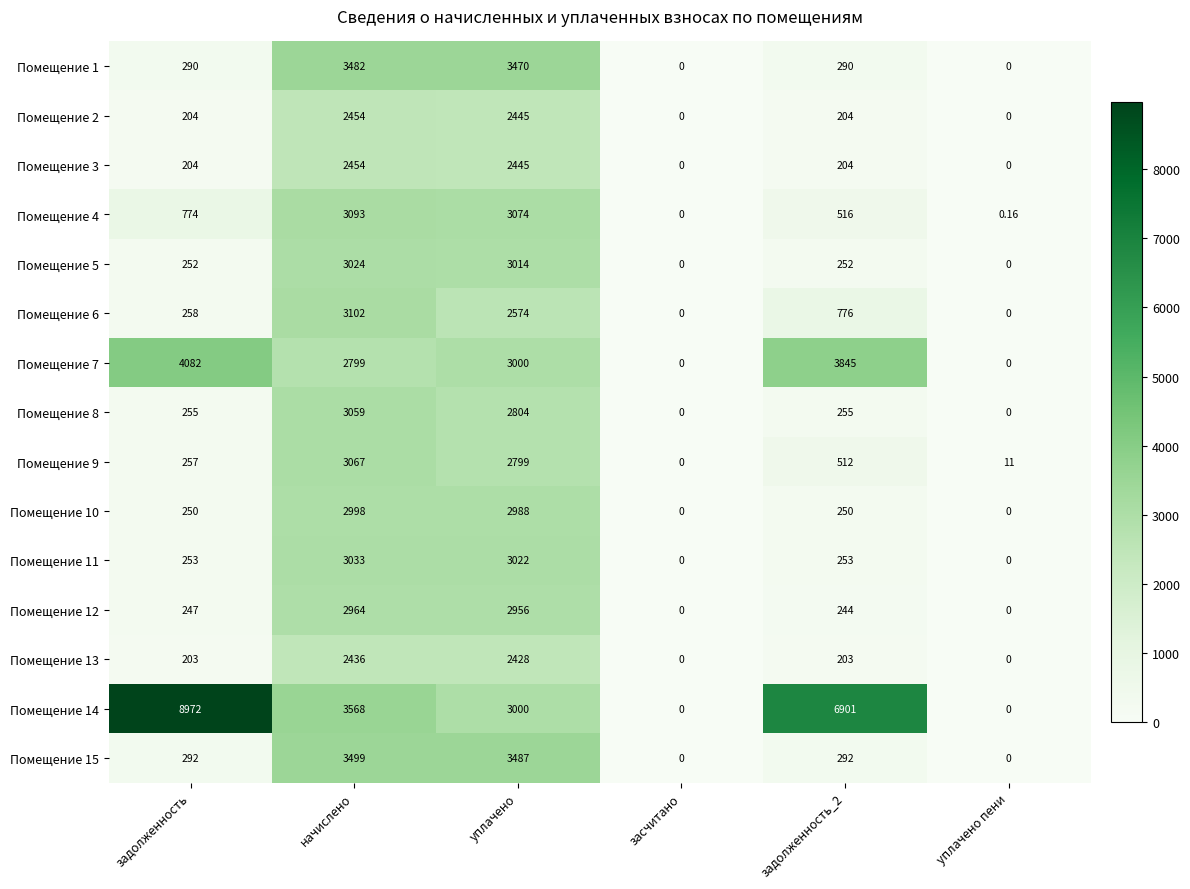

Is the value of Помещение 3 at уплачено greater than the value of Помещение 15 at задолженность?

Yes